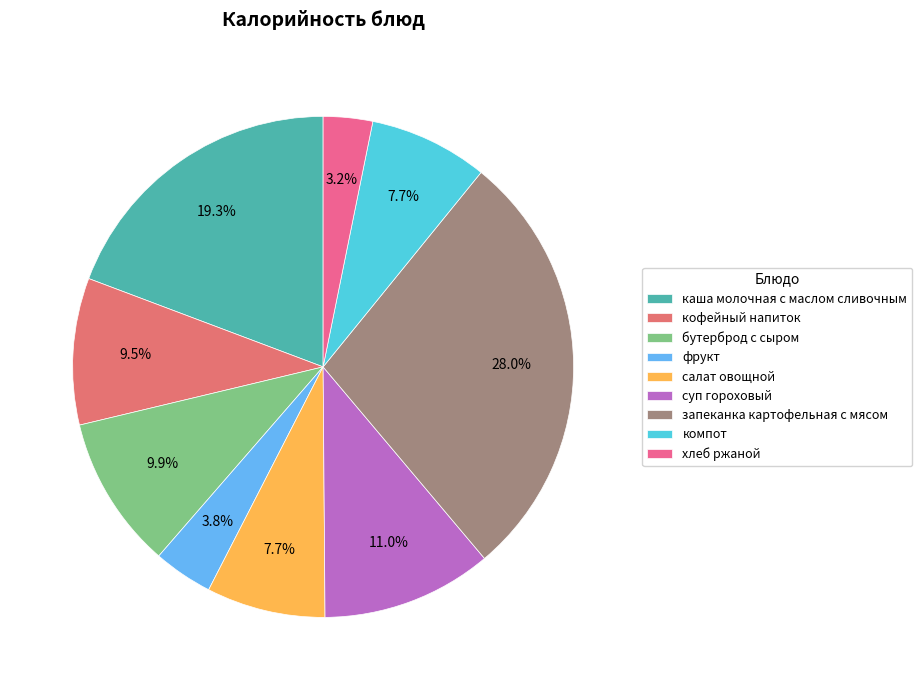

True or false: хлеб ржаной accounts for 16% of the total.

False